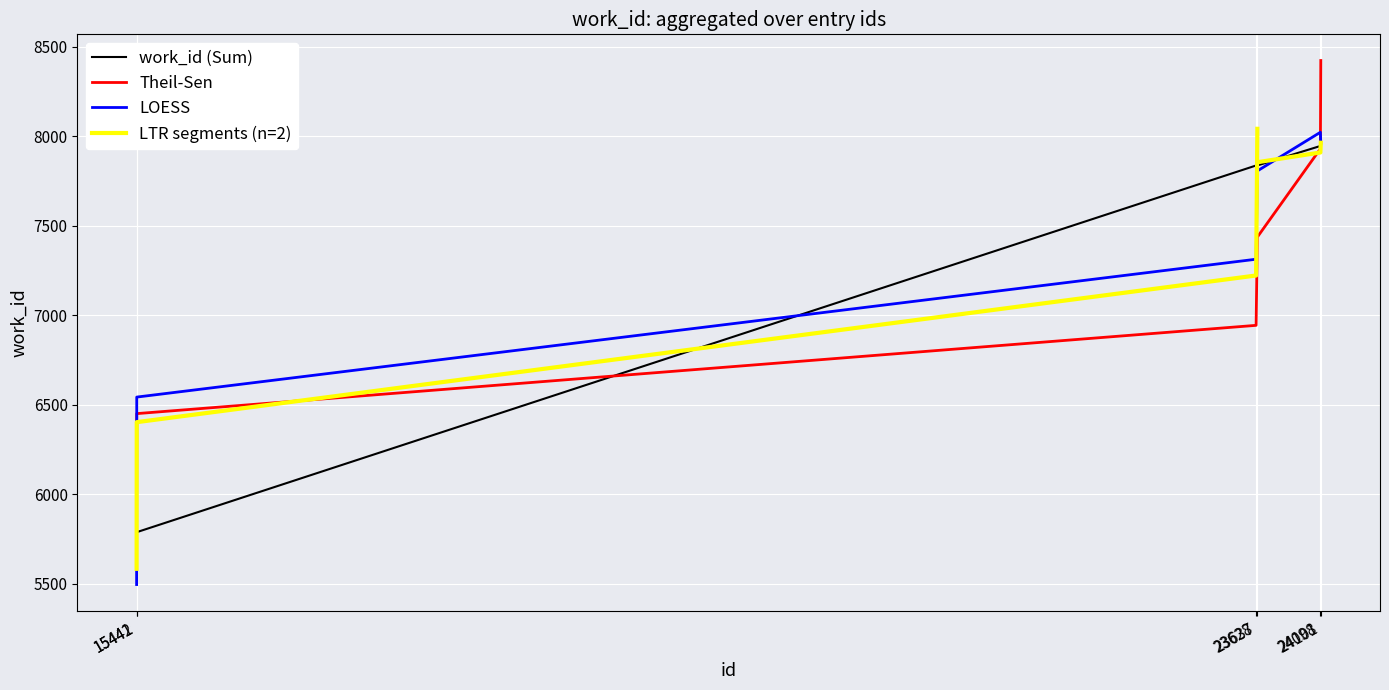

Is this an area chart (filled region under the line)?

No